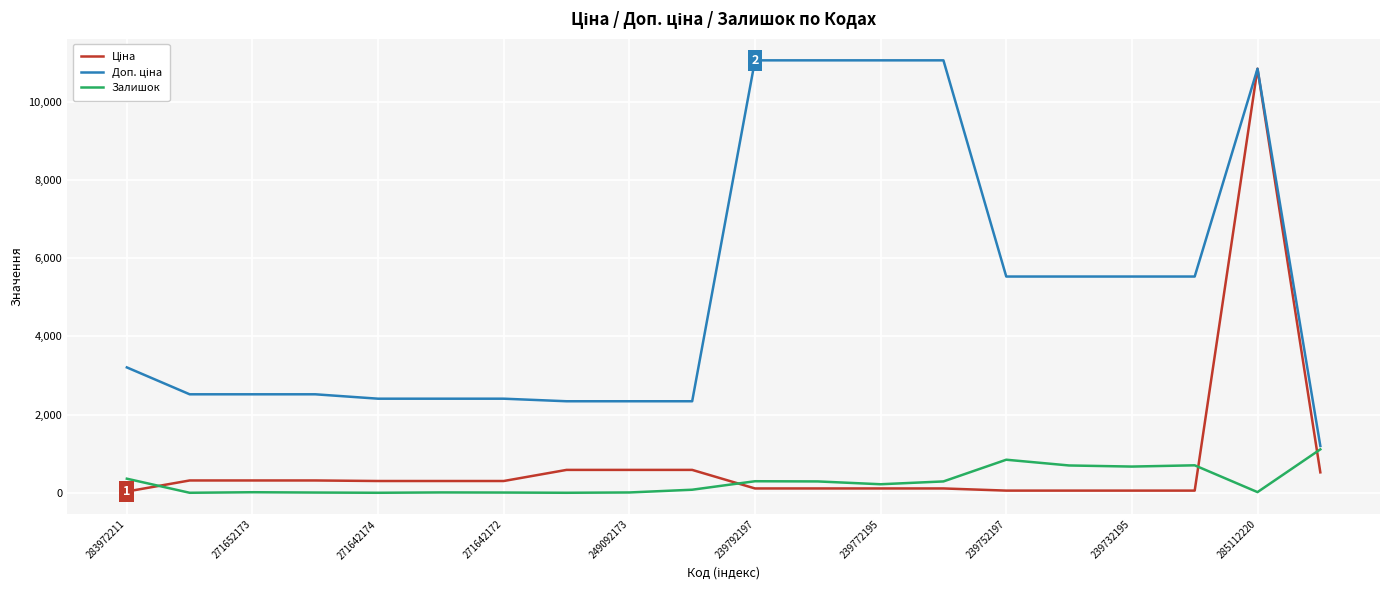

How many lines are shown in the chart?

3